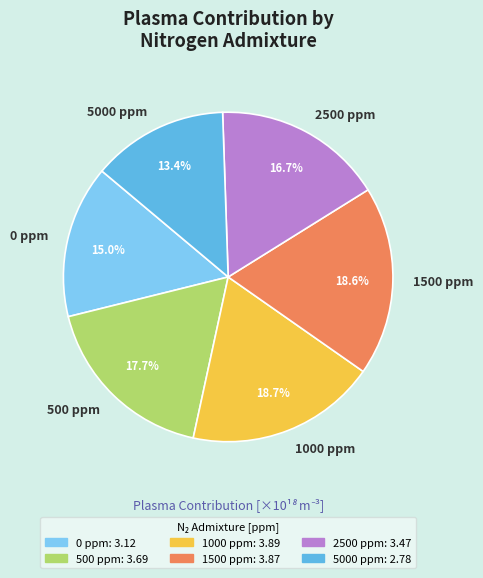

To the nearest percent, what percentage of the pie is 500 ppm?

18%